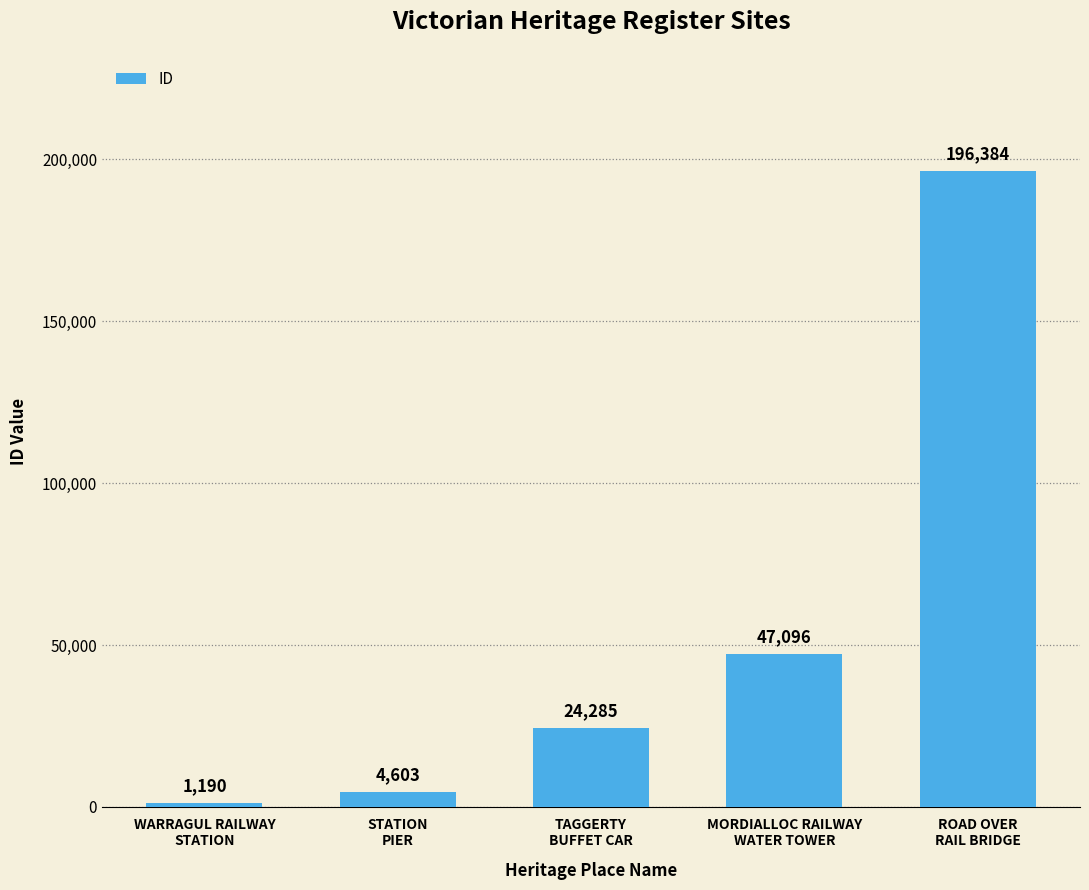

Where is the data nearest to the value 98787?

MORDIALLOC RAILWAY
WATER TOWER